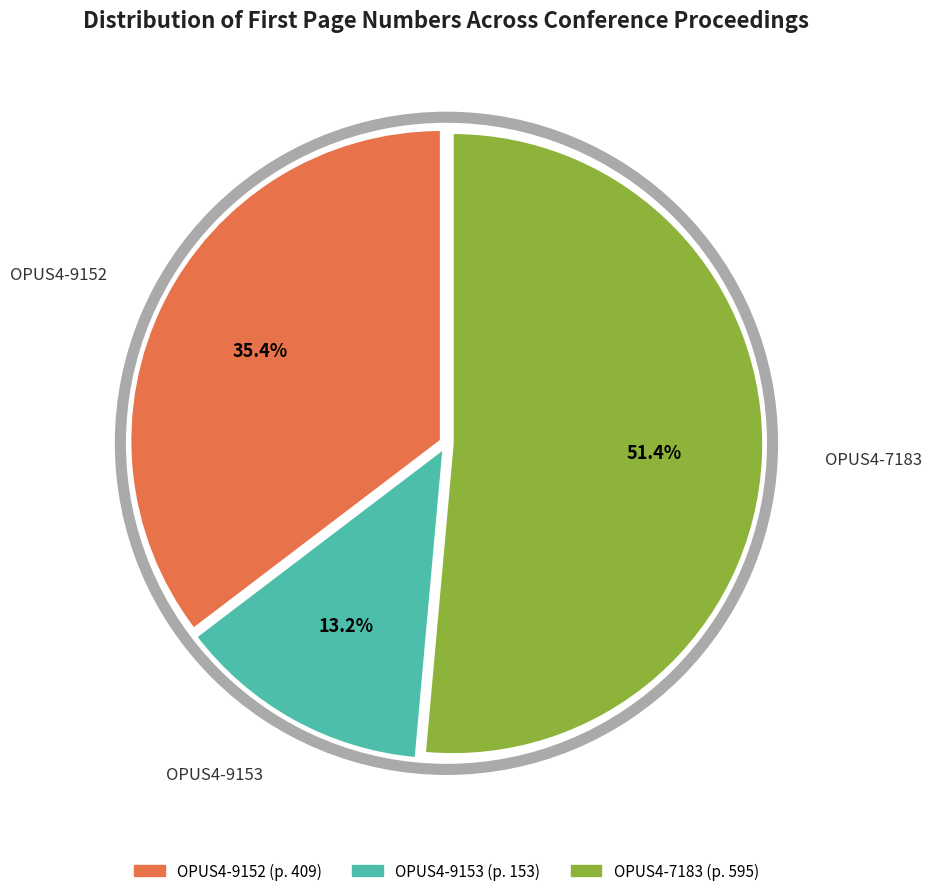

To the nearest percent, what percentage of the pie is OPUS4-9153?

13%